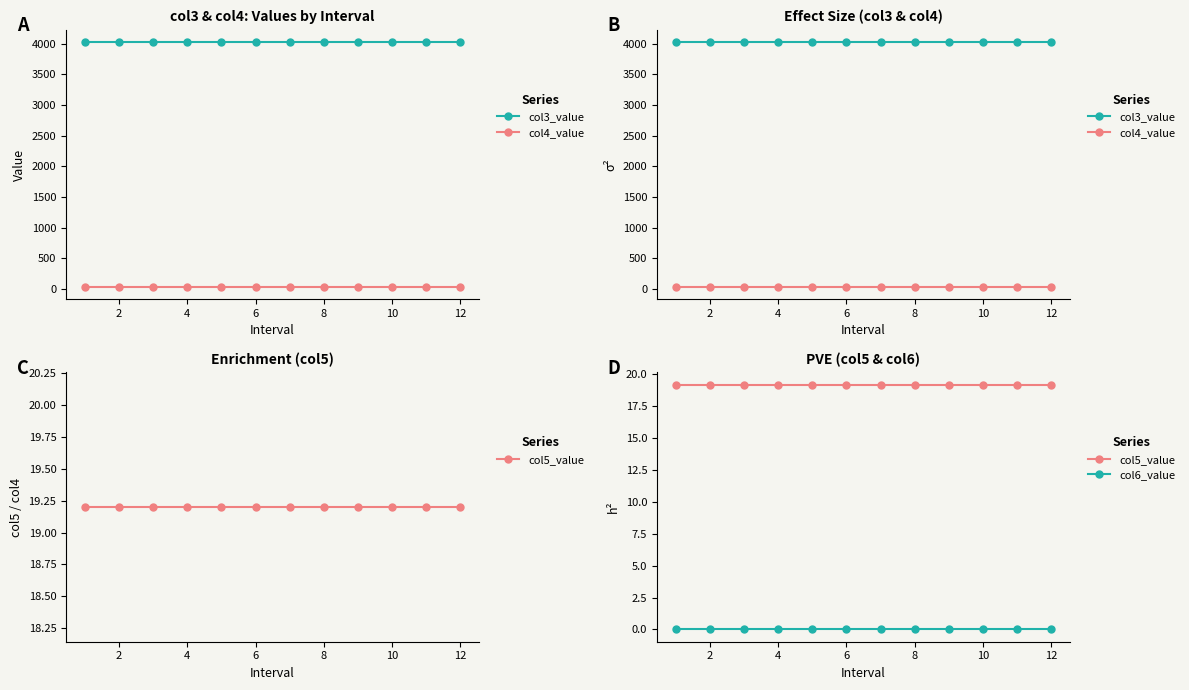

True or false: col4_value and col3_value cross at least once.

False